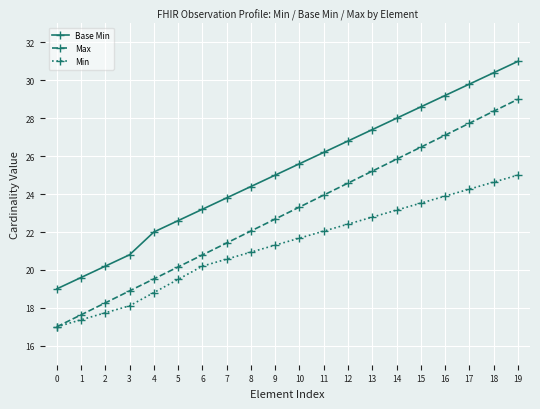

Between 5 and 13, which series saw the biggest shift?

Max